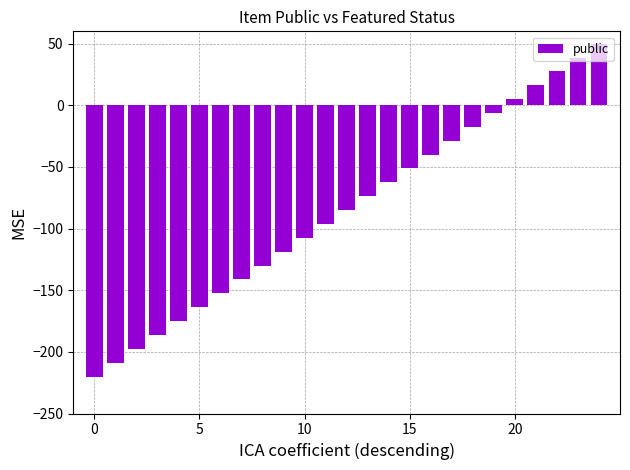

What is the minimum value shown in the chart?

-220.0